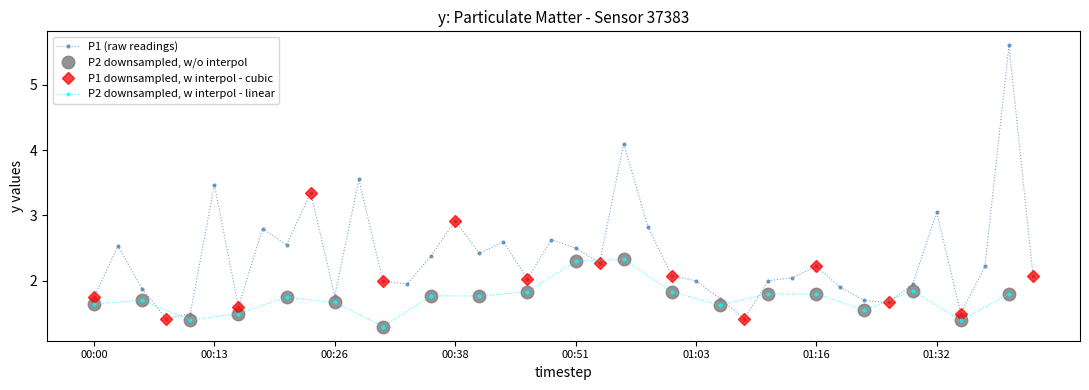

What is the sum of the values at 00:43 and 00:33?

4.5